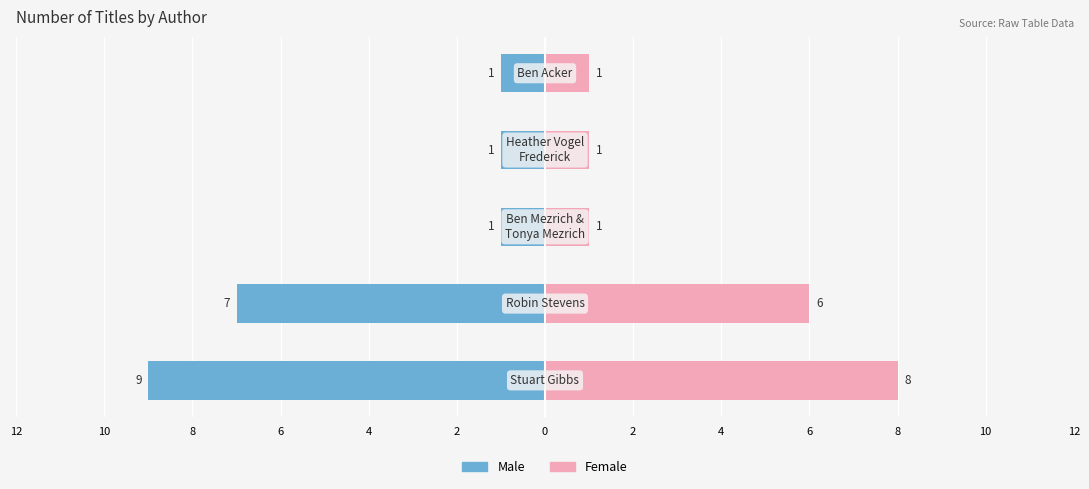

Between 0 and 2, which is larger?

2